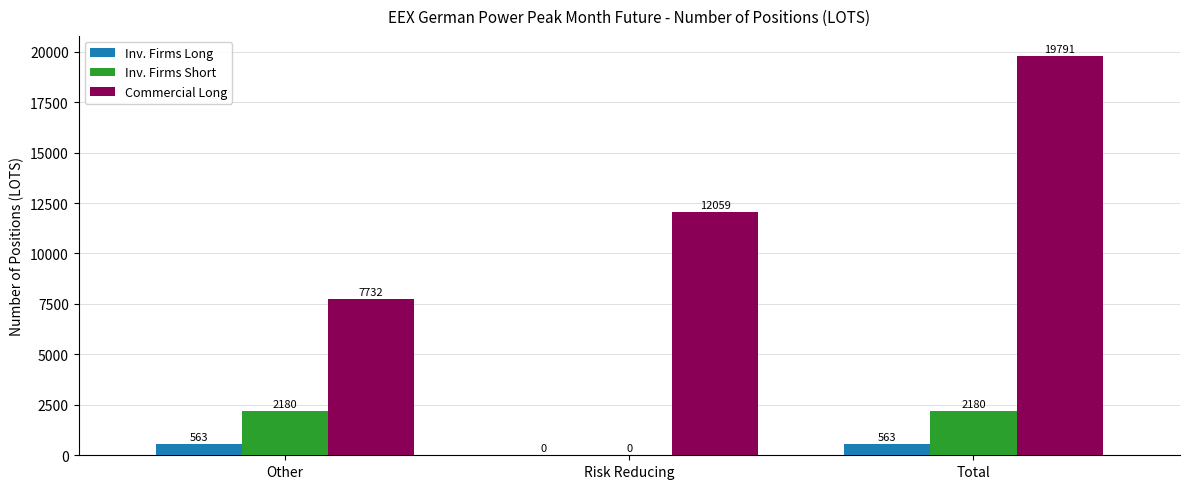

Is the value of Commercial Long at Total greater than the value of Inv. Firms Long at Risk Reducing?

Yes